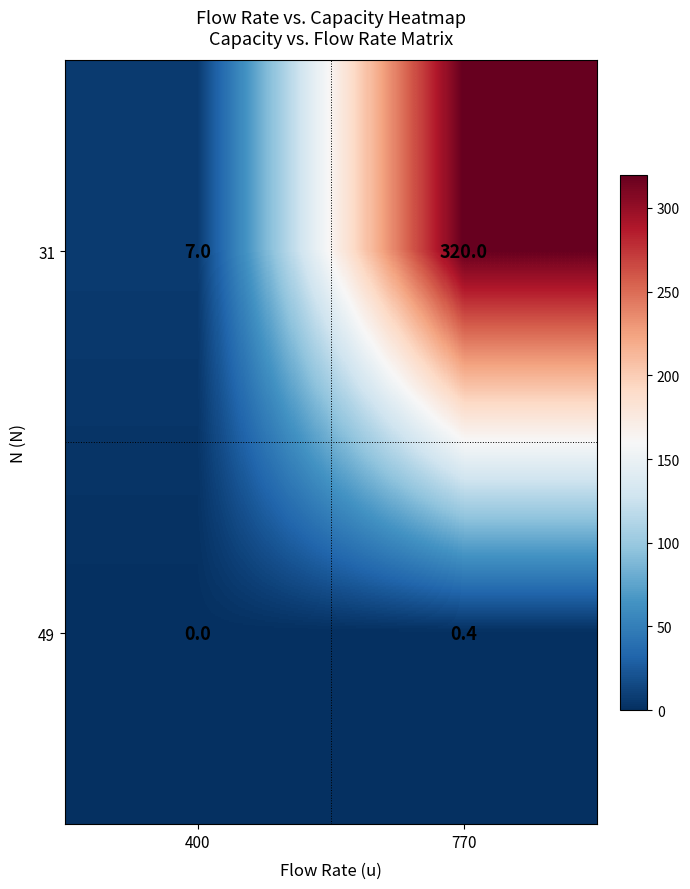

Rank the series by their maximum value, from highest to lowest.

31, 49